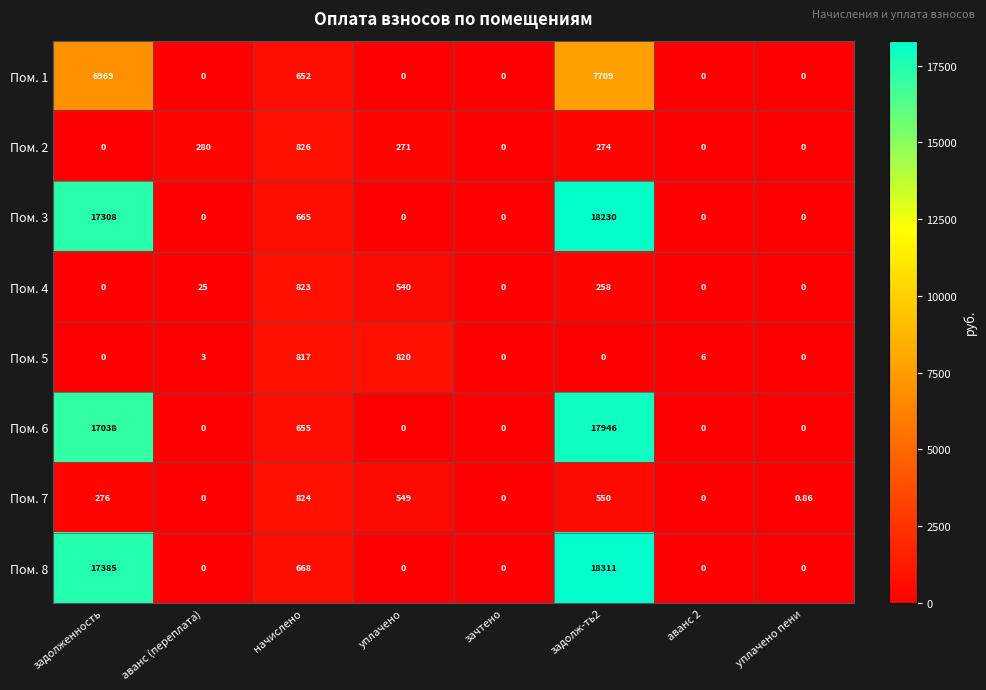

At which label is Пом. 8 closest to 9155?

задолженность